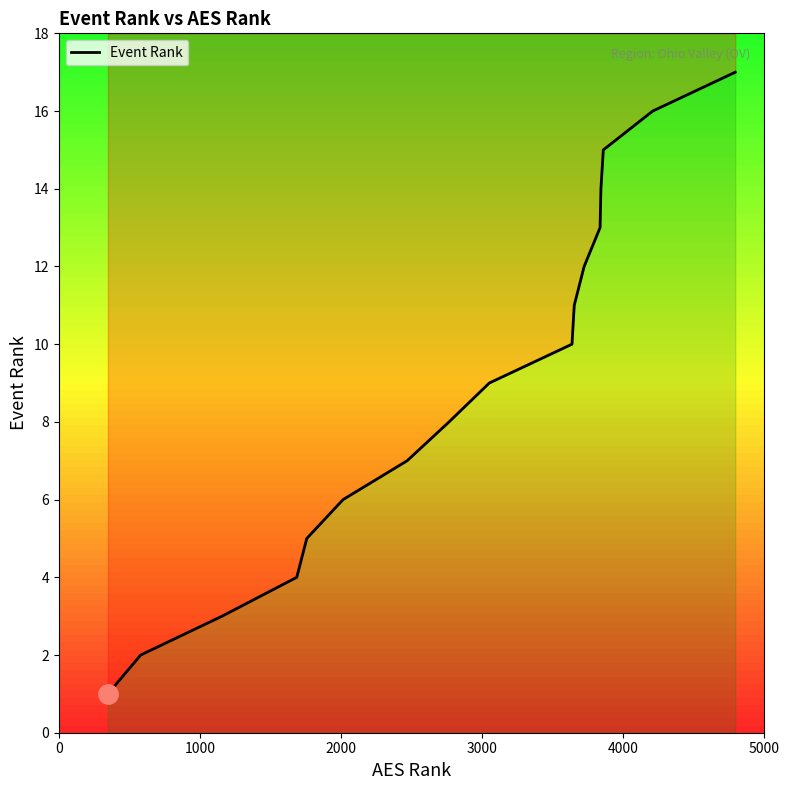

Count the number of values greater than 9.

8